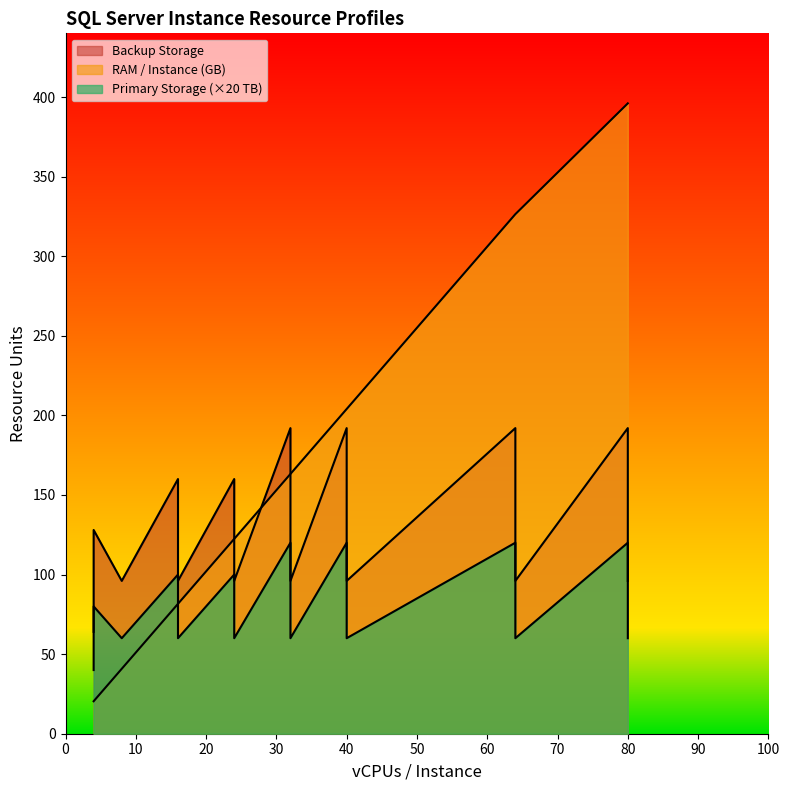

In RAM / Instance (GB), how many points are higher than both neighbors (excluding endpoints)?

1